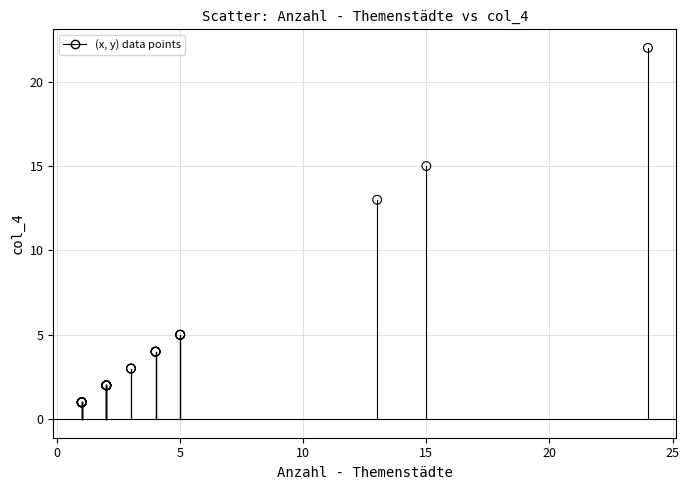

What Y value in the scatter plot is closest to 11?

13